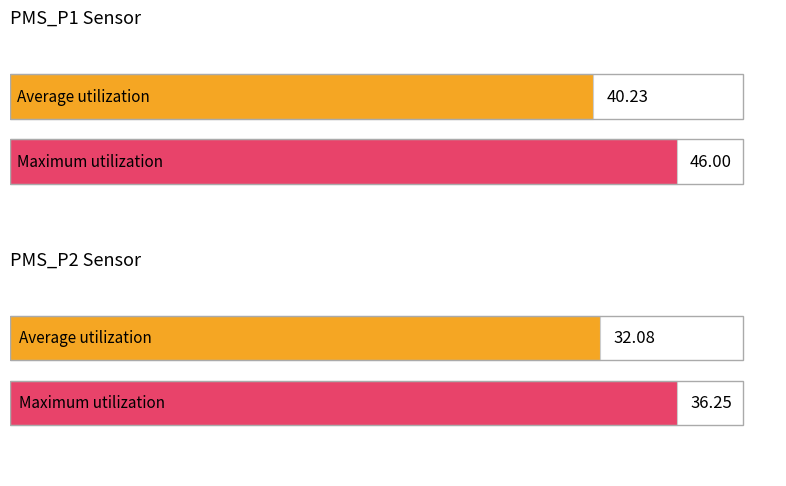

Is it true that PMS_P2 equals 36.2 at 00:02?

True